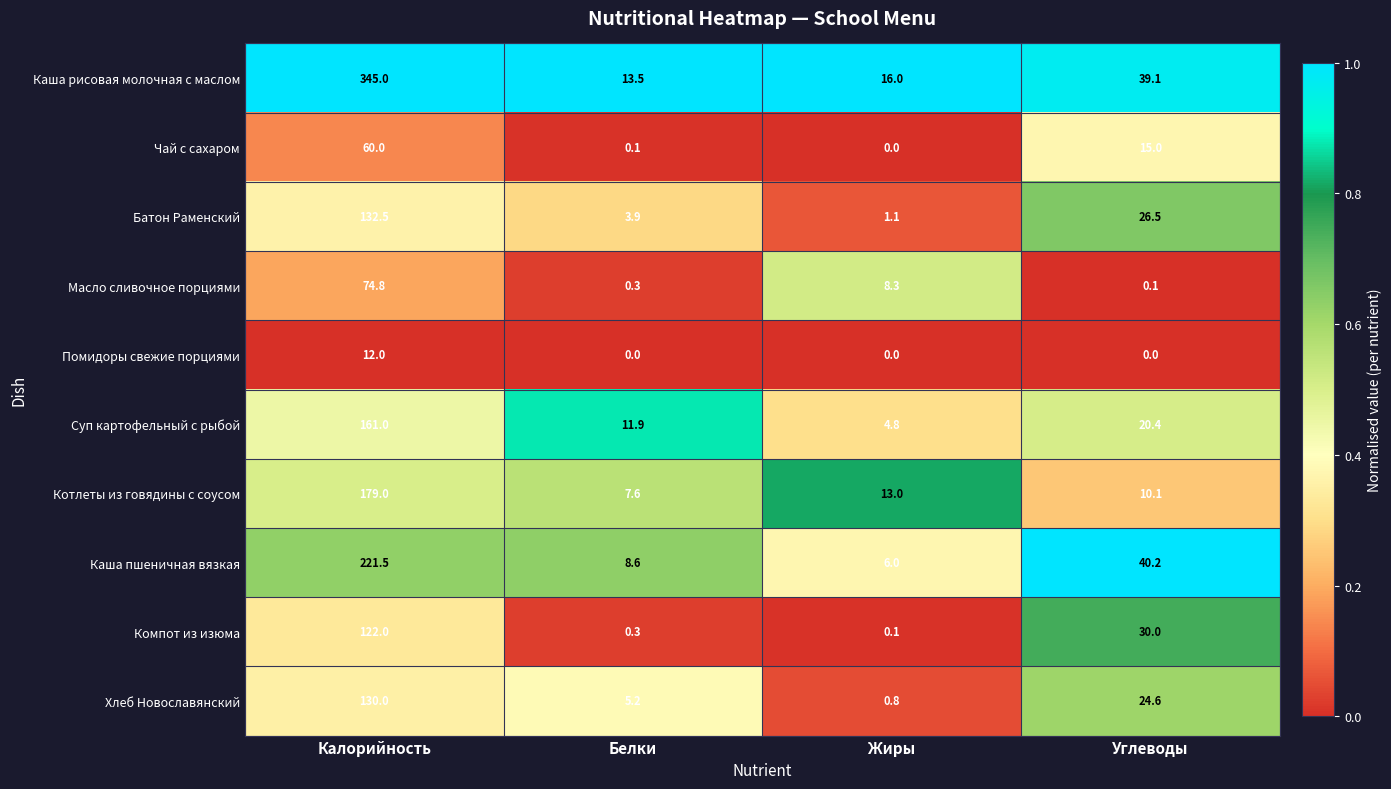

At which category is the sum across all series the highest?

Калорийность